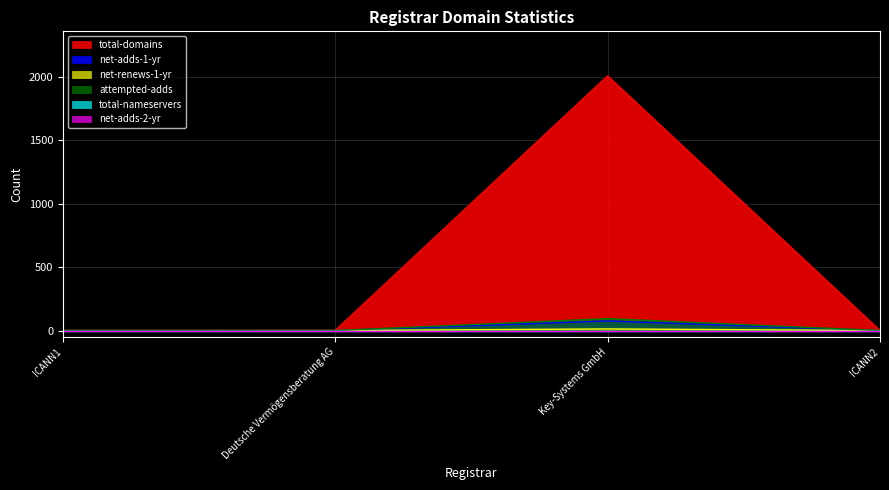

Between ICANN1 and ICANN2, which series saw the biggest shift?

total-domains